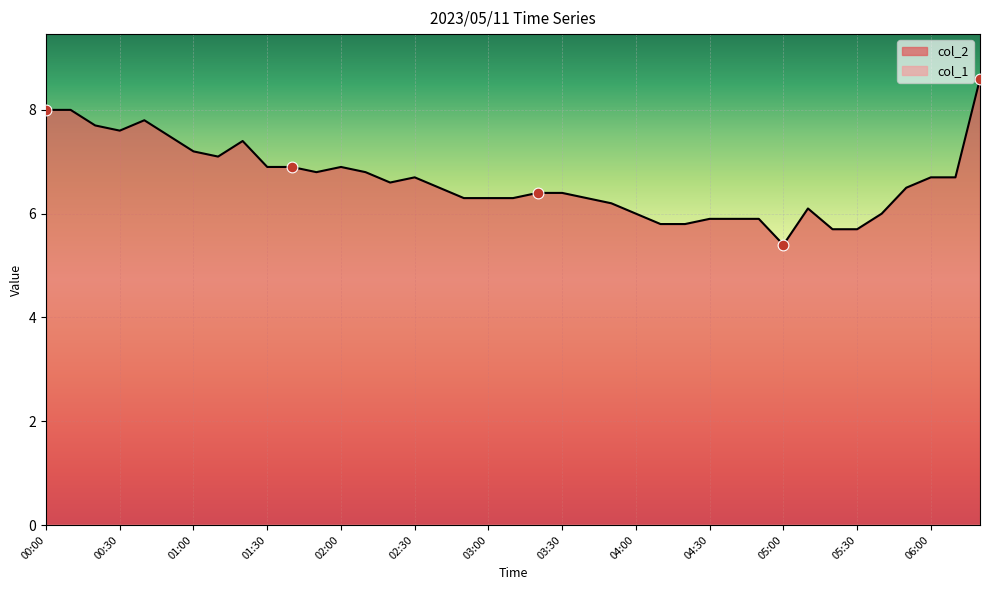

Approximately how many times larger is the value at 00:20 compared to 05:10?

1.3